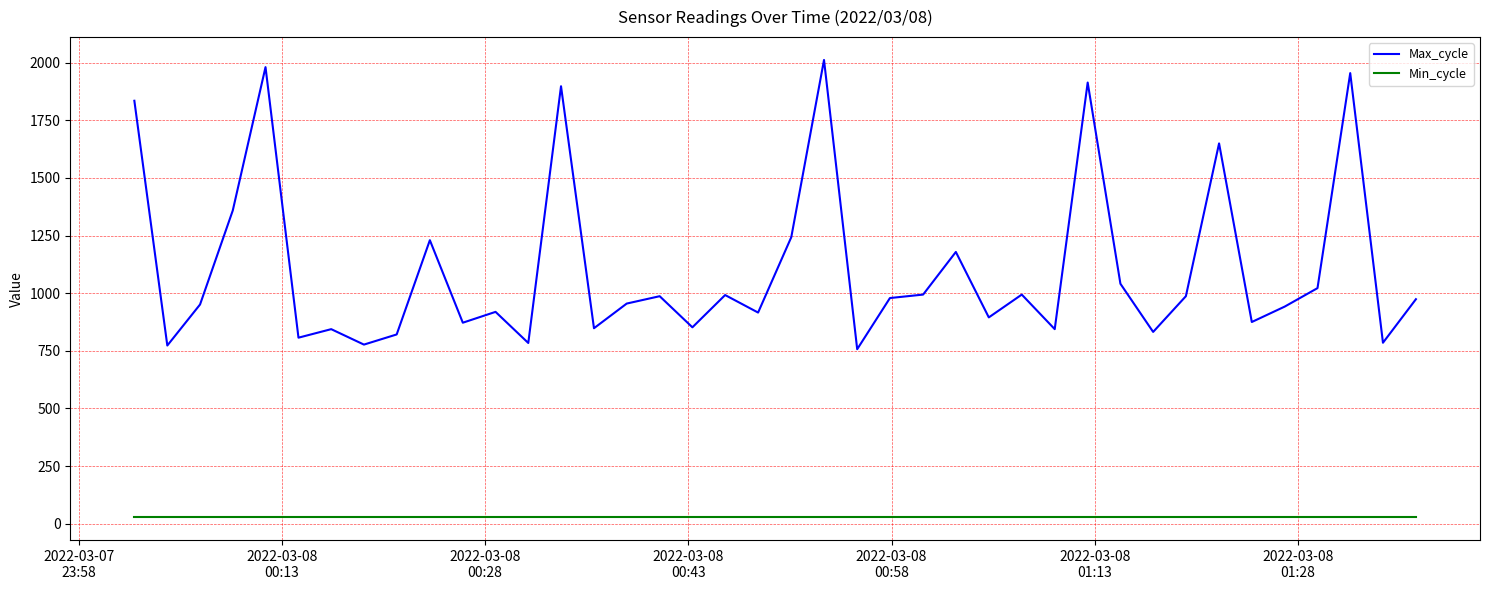

Which series has the largest total across all categories?

Max_cycle